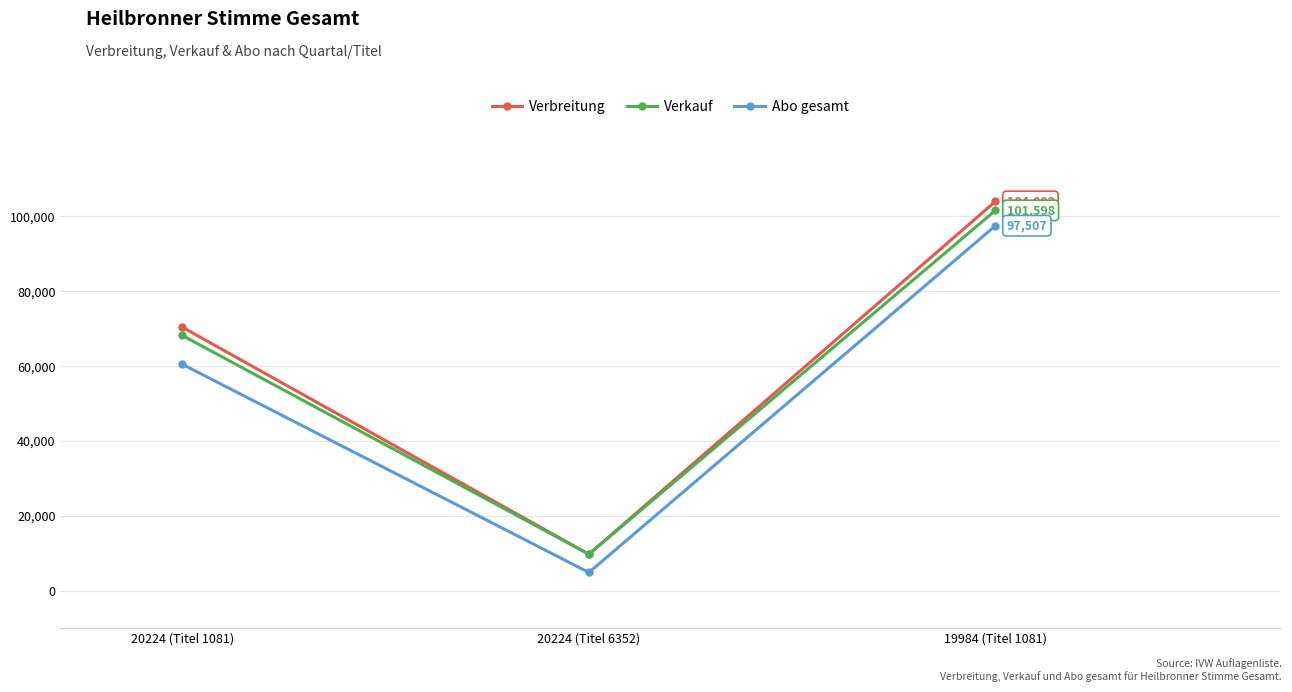

Which series has the widest spread of values?

Verbreitung